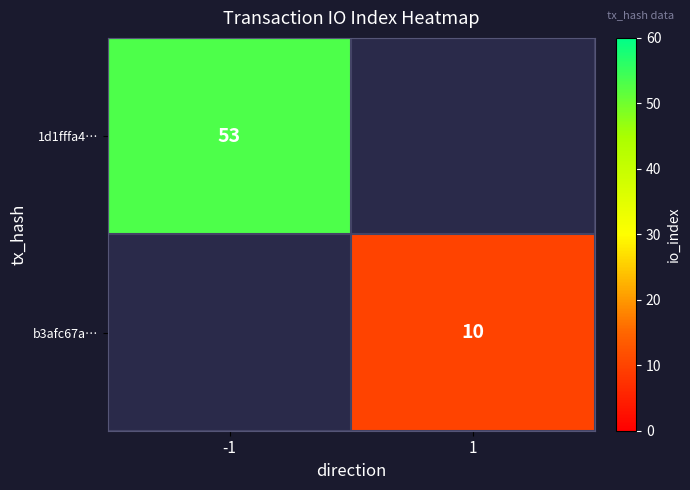

True or false: b3afc67a… has a value of 5 at 1.

False